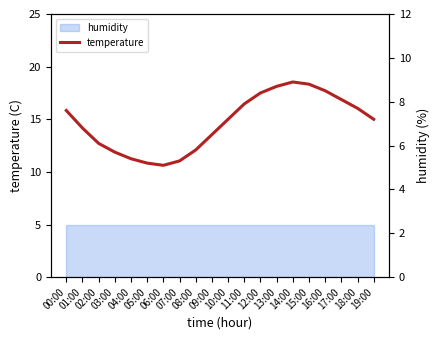

List the labels in order of value, smallest first.

06:00, 05:00, 07:00, 04:00, 03:00, 08:00, 02:00, 09:00, 01:00, 10:00, 19:00, 00:00, 18:00, 11:00, 17:00, 12:00, 16:00, 13:00, 15:00, 14:00